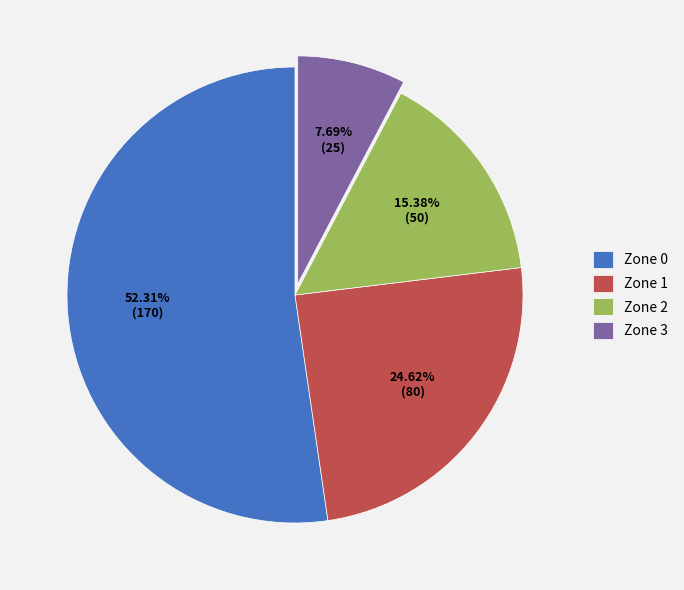

What is the ratio of the value at Zone 1 to the value at Zone 3?

3.2